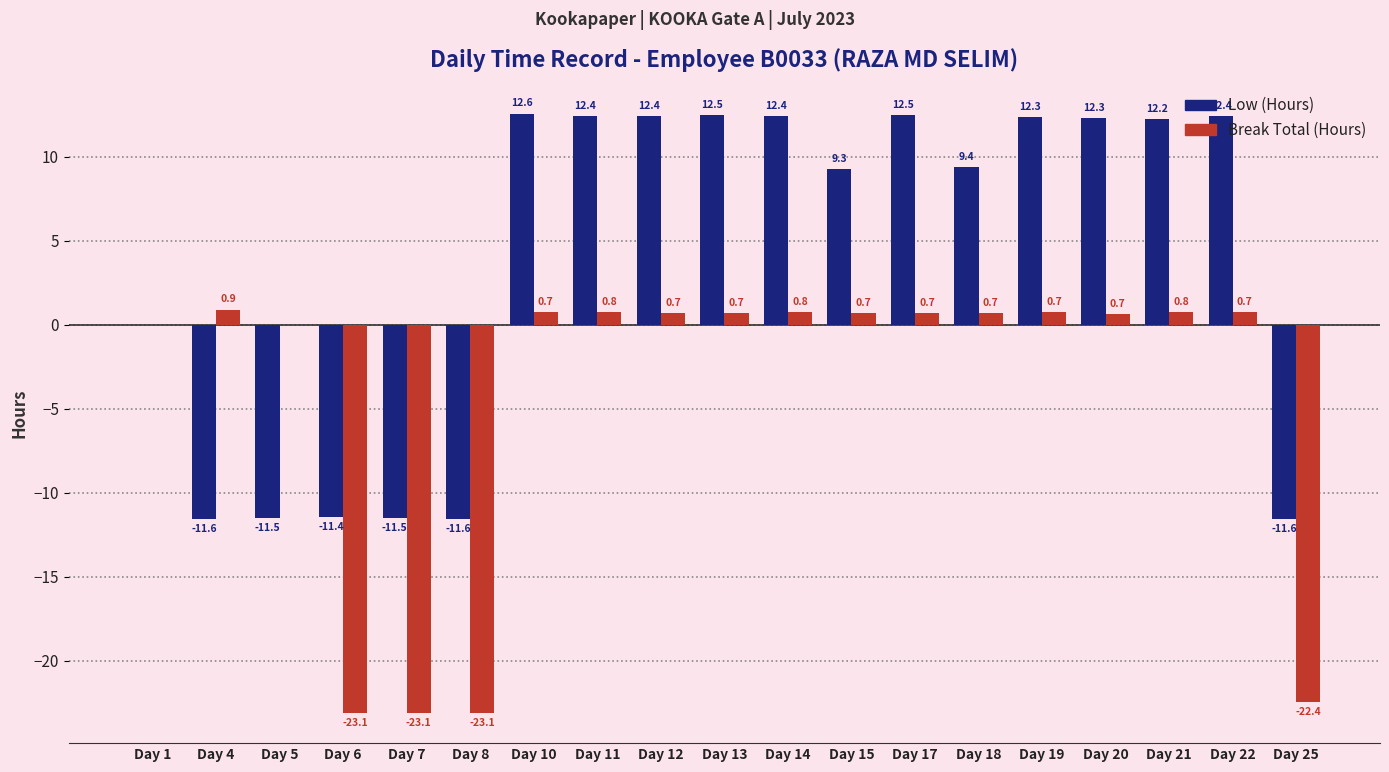

Which category has the highest value across all series?

Day 10